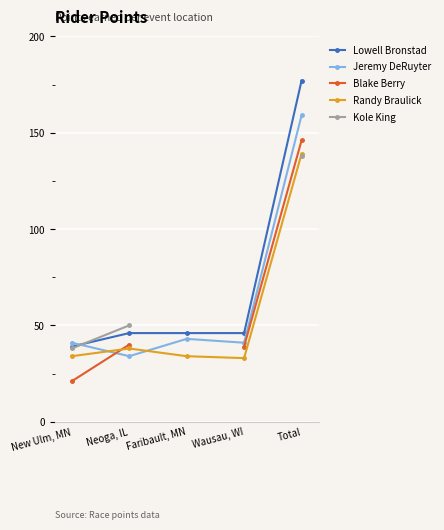

What is the difference between the Jeremy DeRuyter values at Total and Neoga, IL?

125